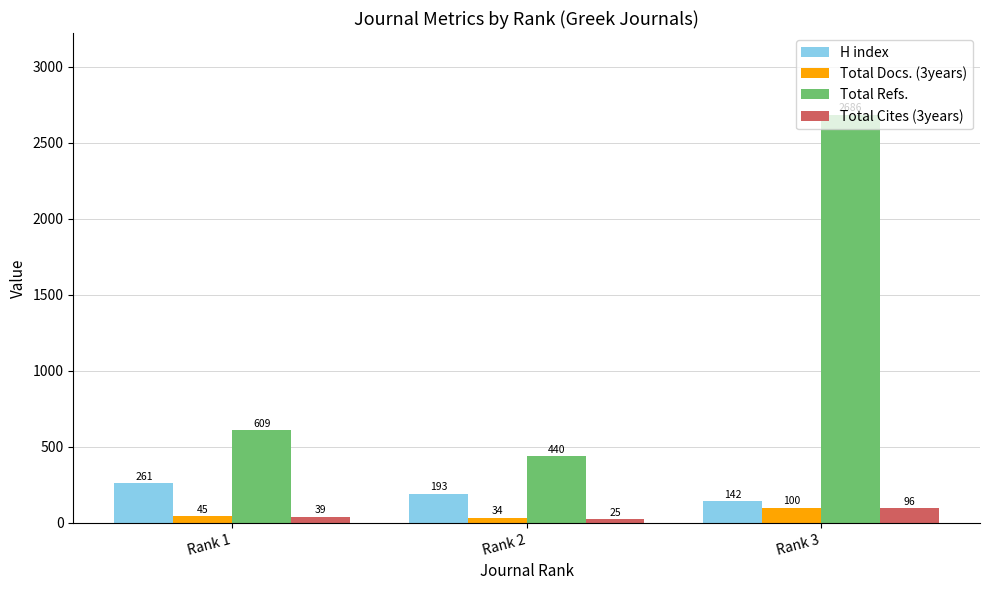

How many distinct data groups are displayed?

4